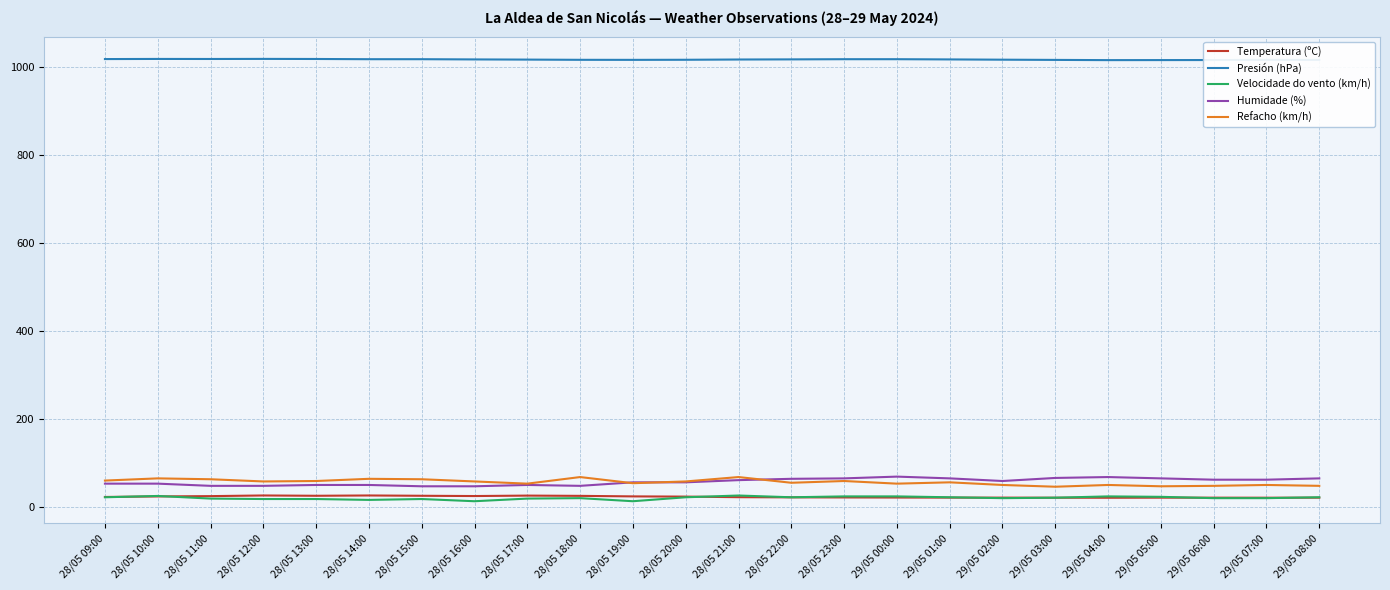

Is it true that Velocidade do vento (km/h) equals 19.0 at 29/05 07:00?

True